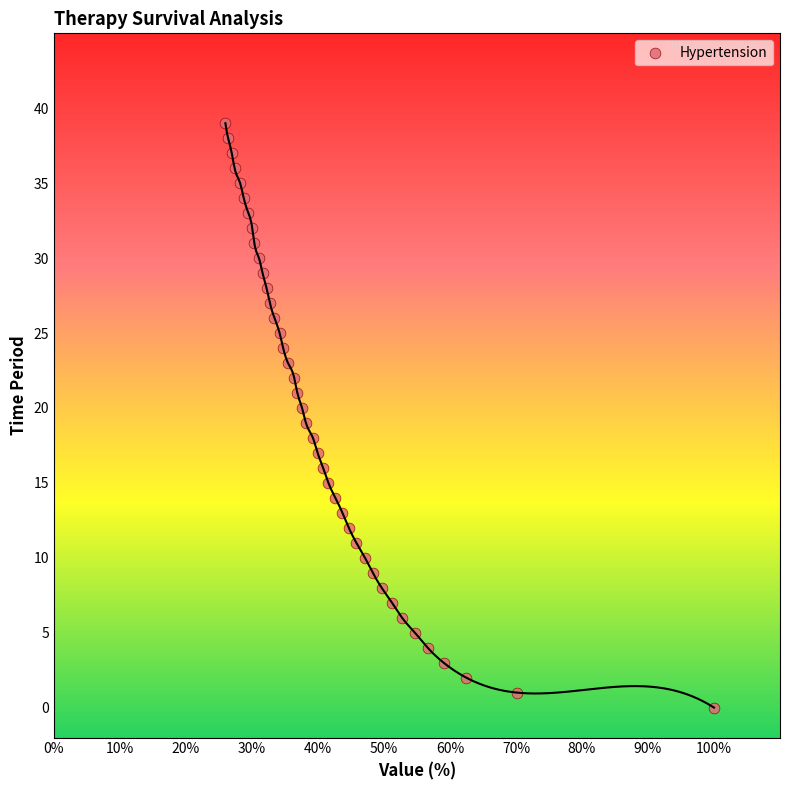

What is the range of Y values (max minus min)?

39